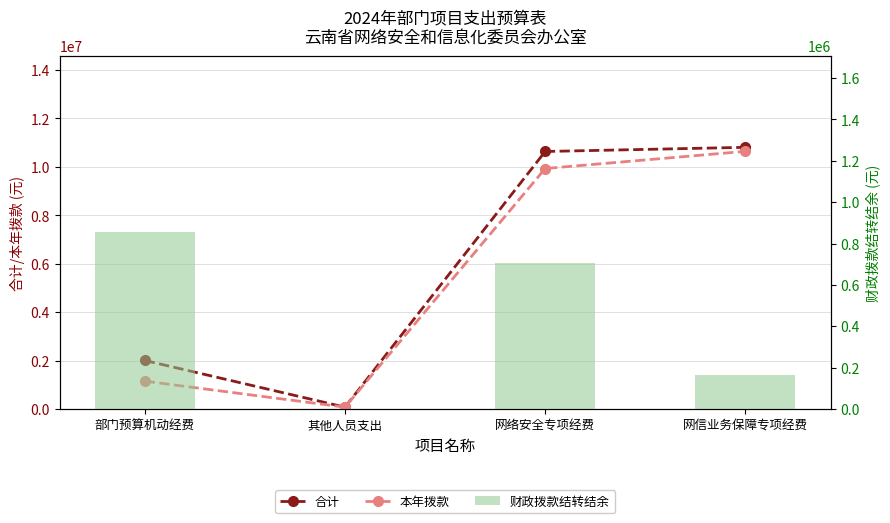

What is the value of the 本年拨款 bar at the 1st from the left?

1150000.0